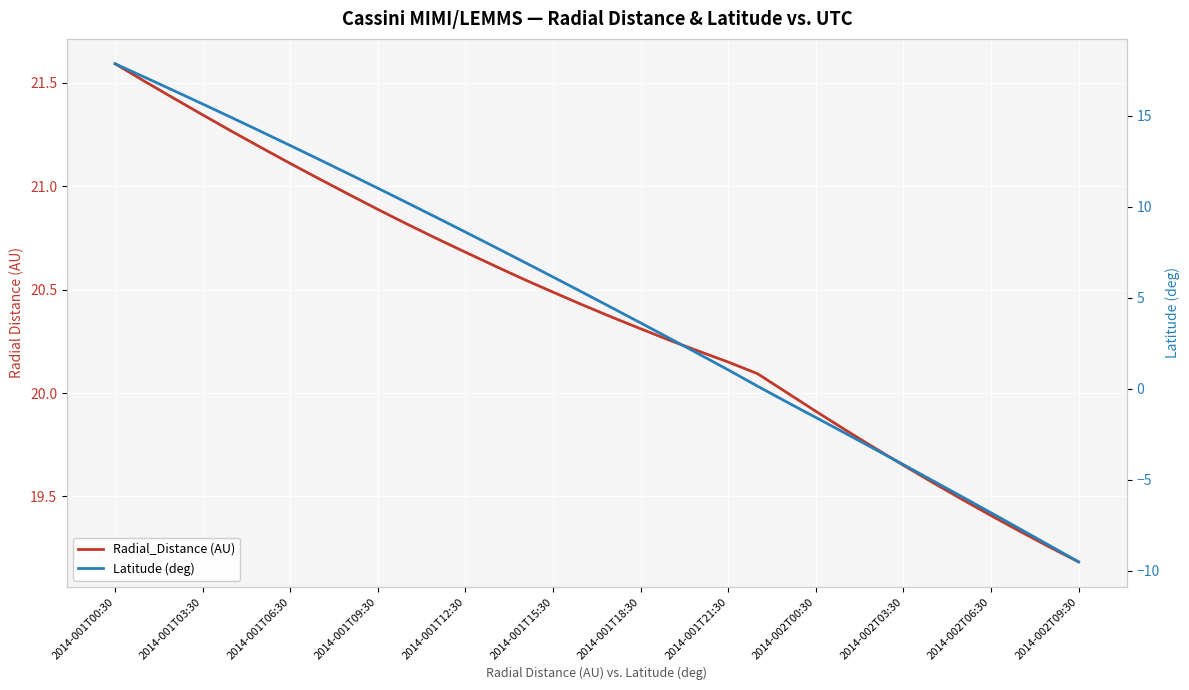

What is the difference between the second highest and minimum values in the Latitude (deg) series?

26.6